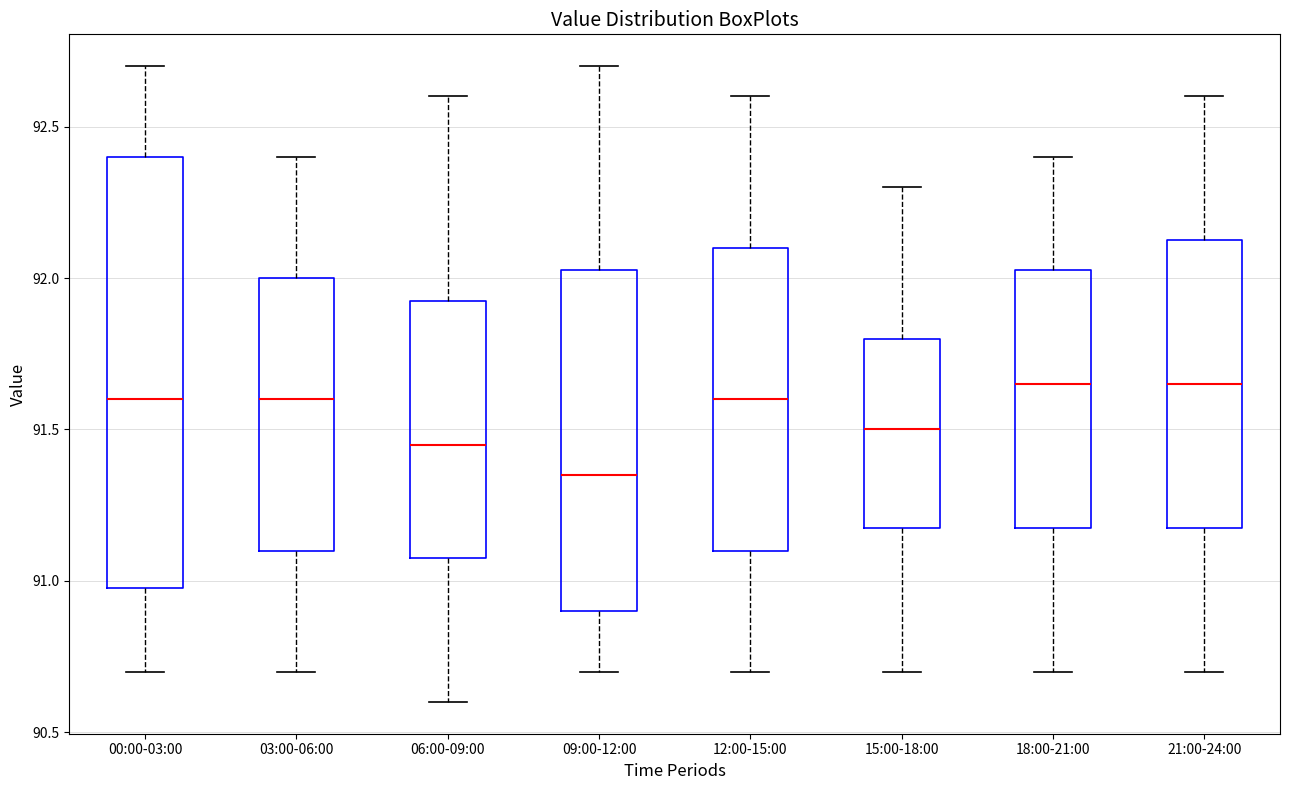

Where is the upper edge of the box for 18:00-21:00 on the y-axis? The values are not printed on the chart, so give them approximately, as read against the axis.

92.05